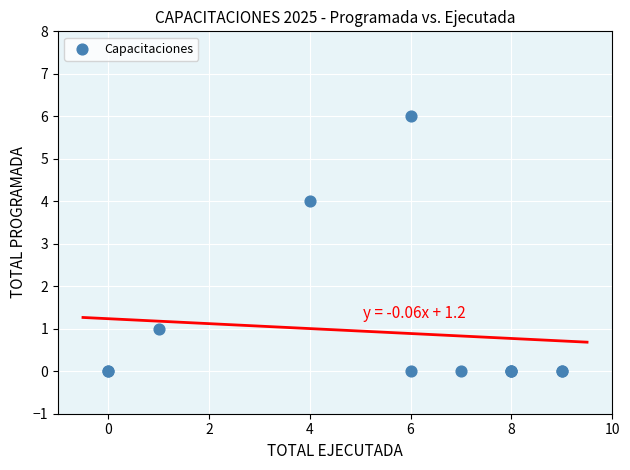

What Y value in the scatter plot is closest to 3?

4